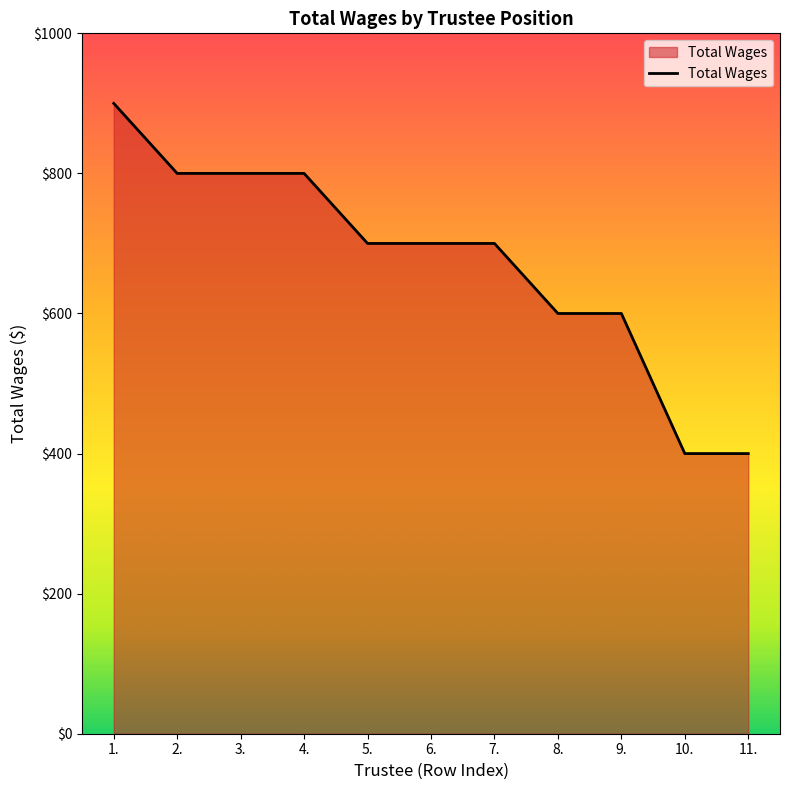

Does the chart have visible grid lines?

No